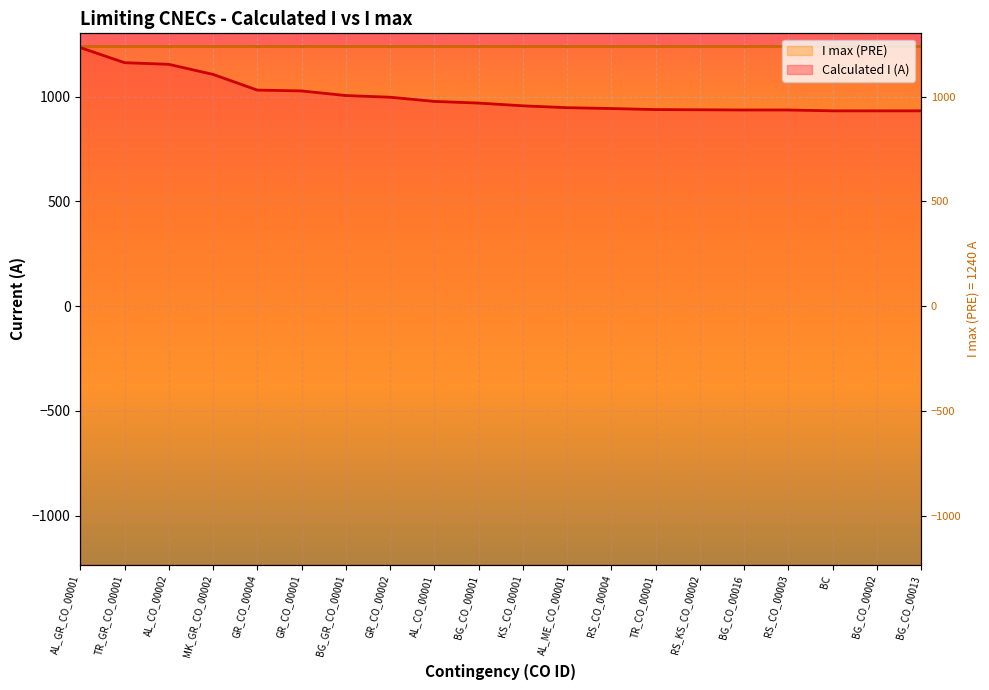

At which label does the data first exceed 969?

AL_GR_CO_00001